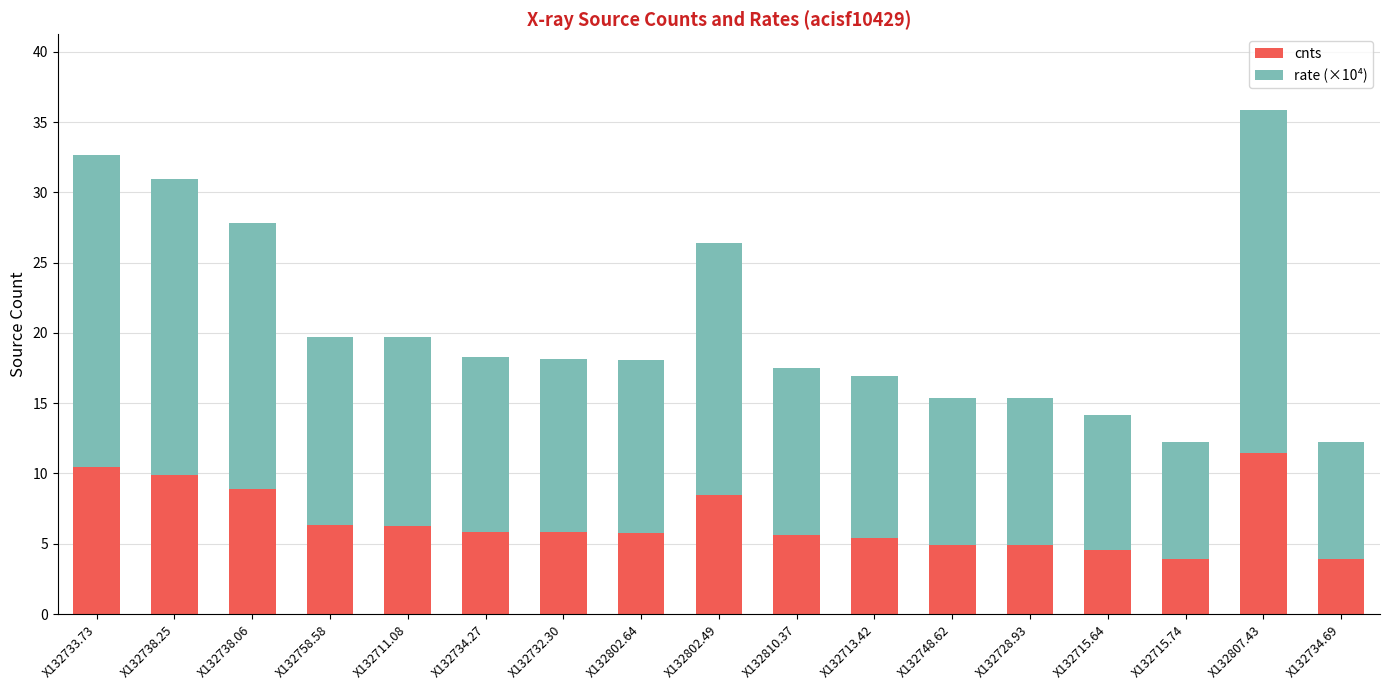

What is the sum of the cnts values at X132734.27 and X132748.62?

10.8